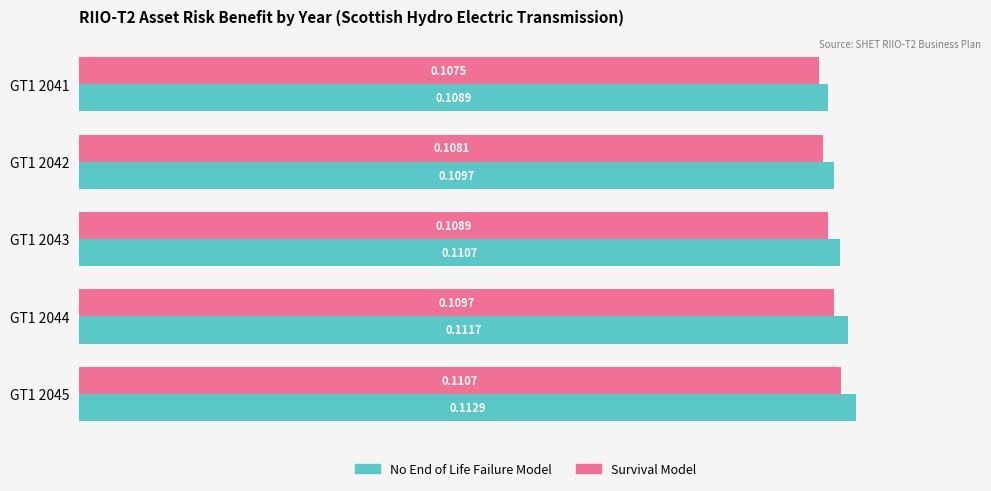

Which series has the largest total across all categories?

No End of Life Failure Model